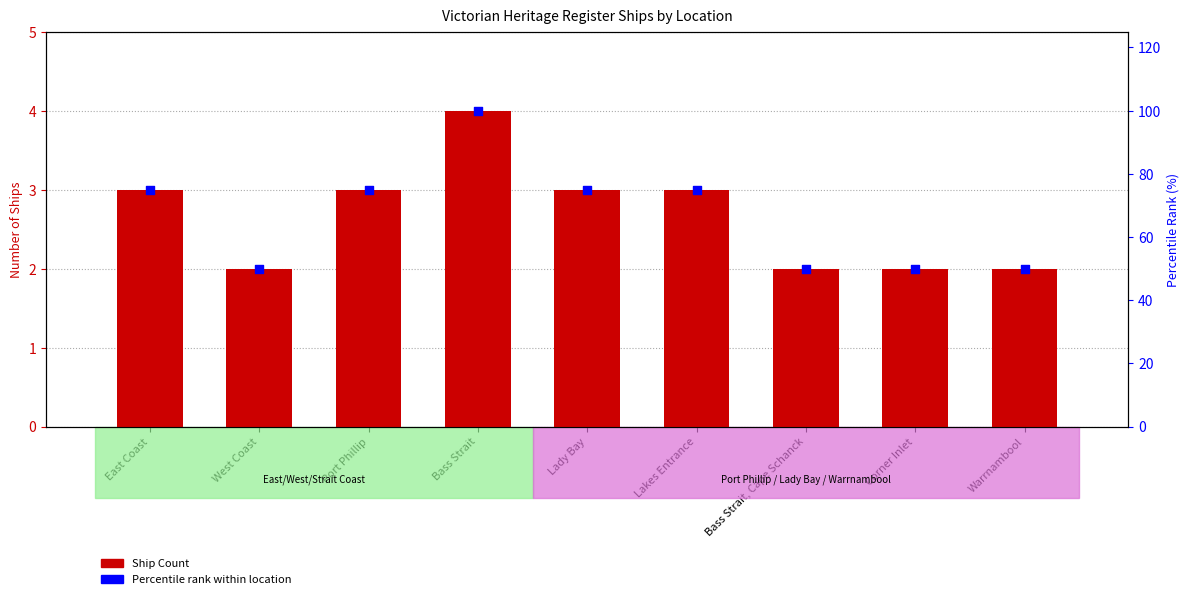

Which series has the widest spread of Y values?

Percentile rank within location